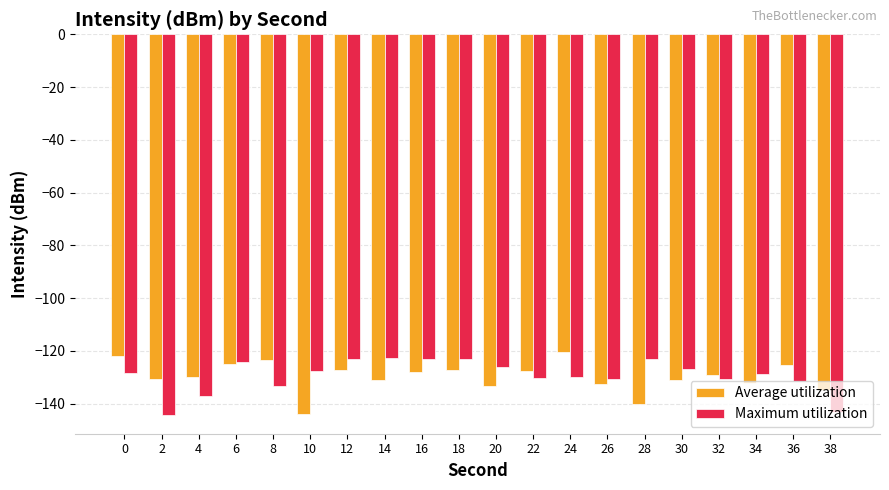

What is the approximate value of Average utilization at 24?

-120.3